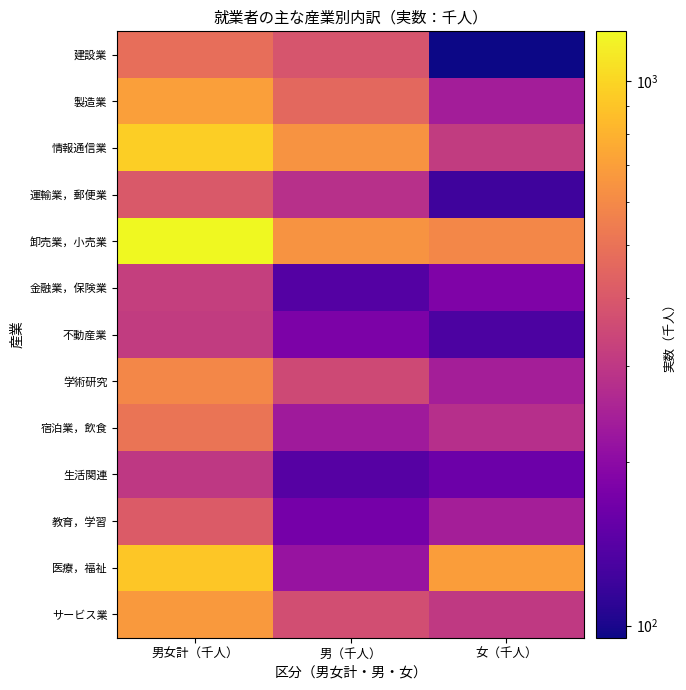

Rank the series by their maximum value, from highest to lowest.

卸売業，小売業, 情報通信業, 医療，福祉, 製造業, サービス業, 学術研究, 宿泊業，飲食, 建設業, 教育，学習, 運輸業，郵便業, 金融業，保険業, 不動産業, 生活関連